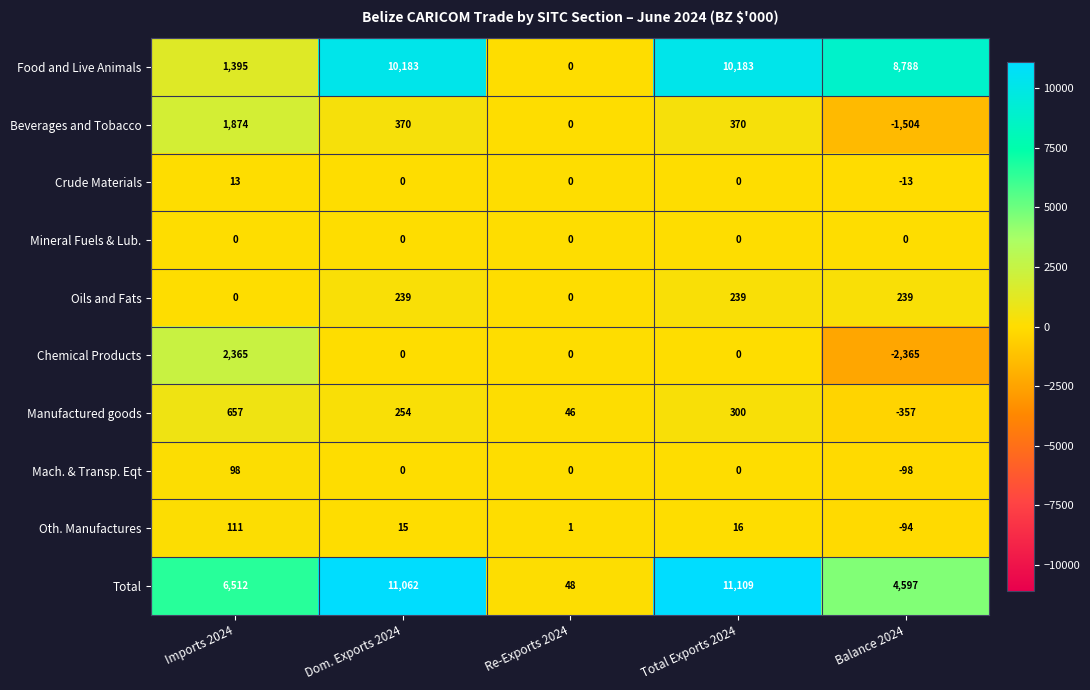

What is the difference between the maximum and minimum values in the Chemical Products series?

4730